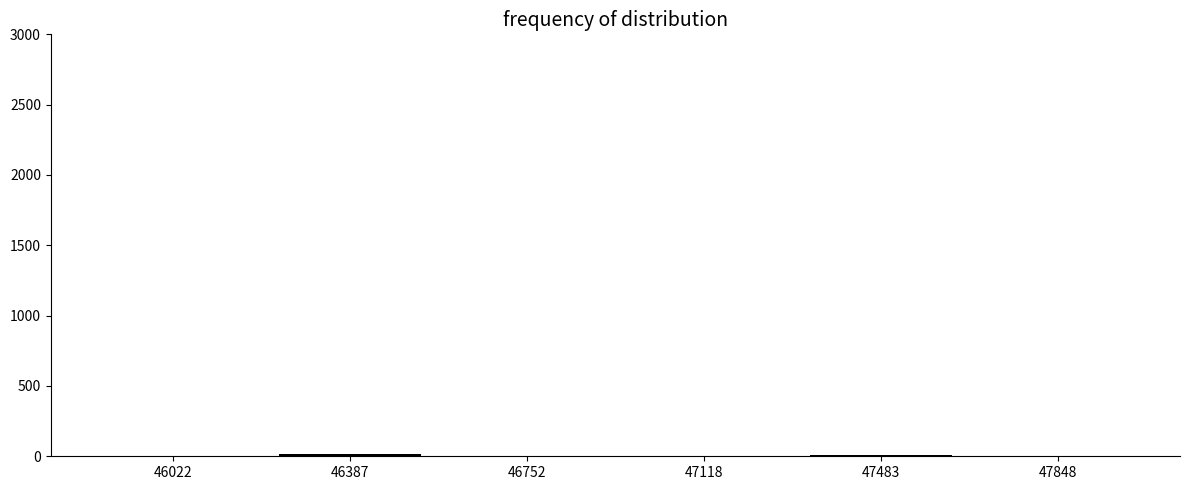

What is the sum of all values?

38